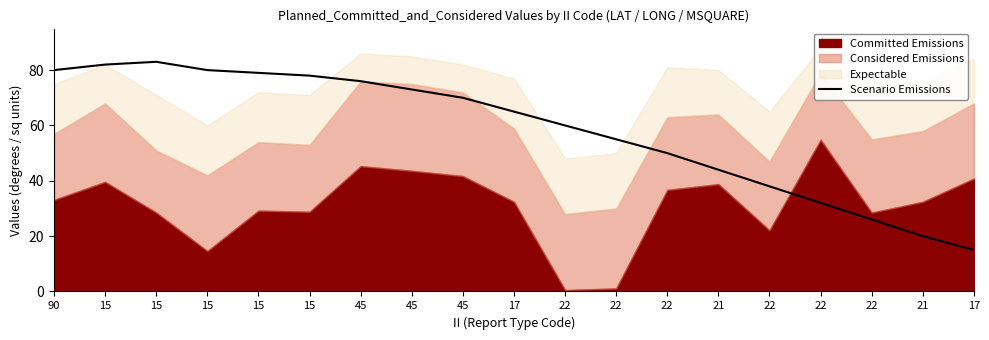

How many interior local peaks (higher than both neighbors) does the data have?

1